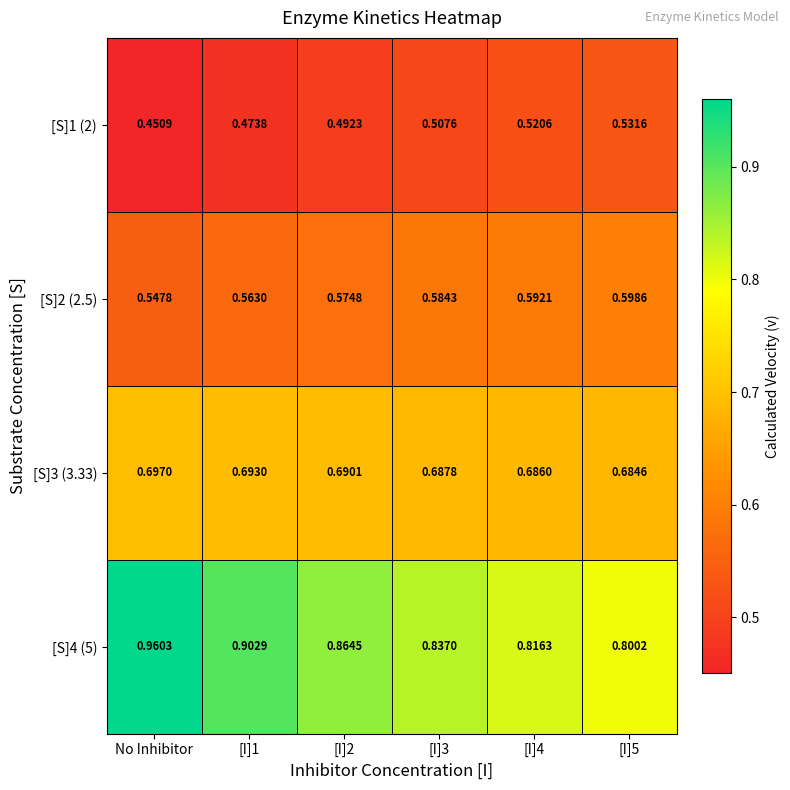

Is the value of [S]3 (3.33) at [I]3 greater than the value of [S]4 (5) at [I]5?

No